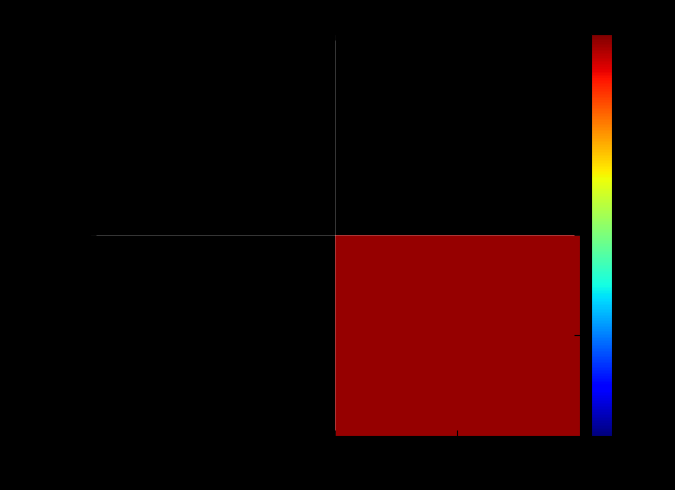

How many data points does each series have?

2